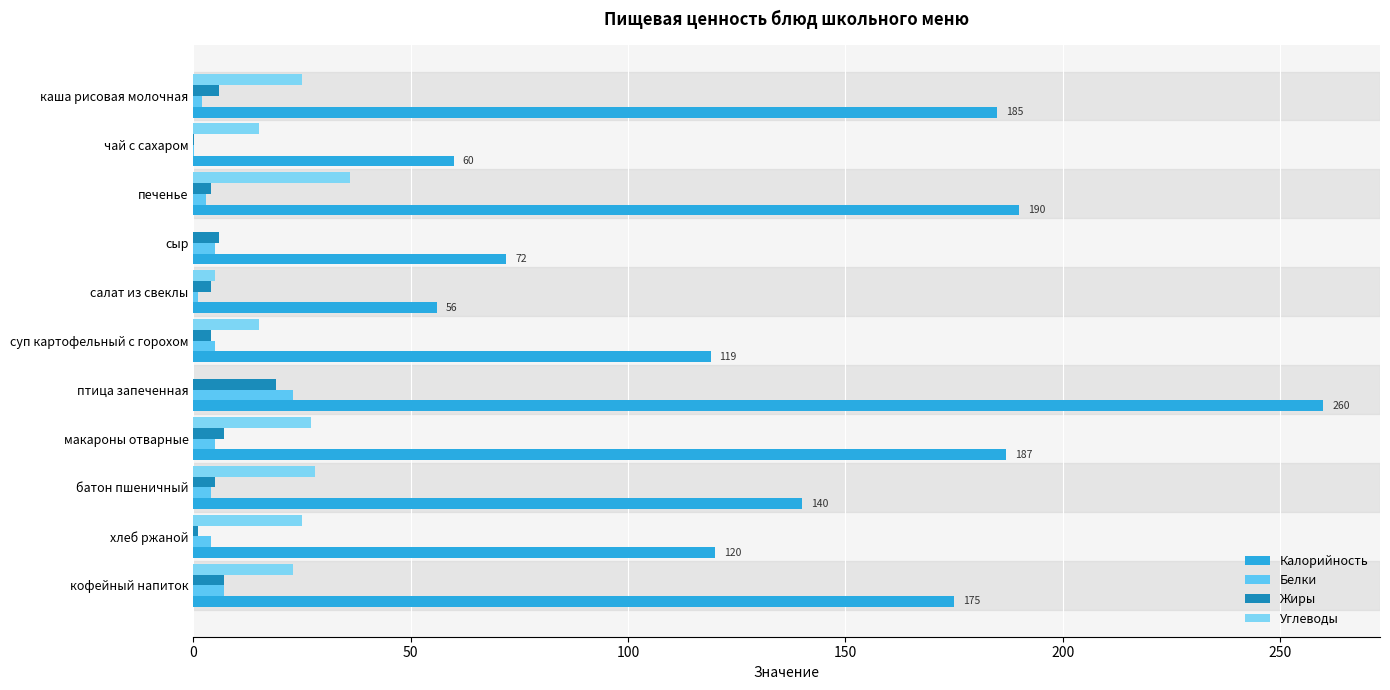

What is the maximum value for Жиры?

19.0